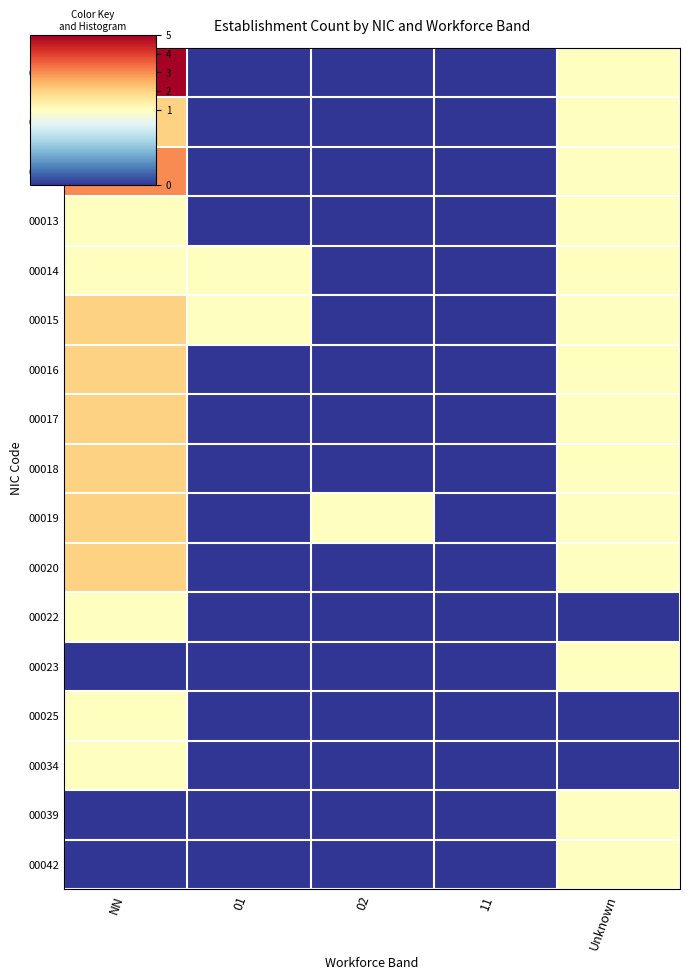

Which series changed the most between NN and Unknown?

00010